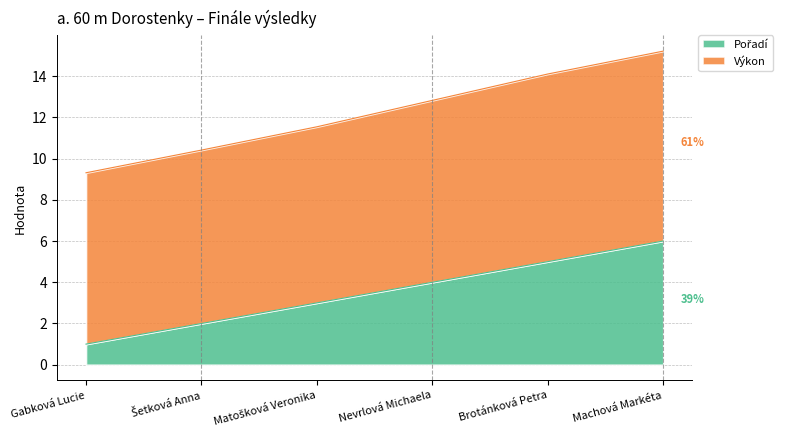

True or false: Výkon and Pořadí intersect in this chart.

False